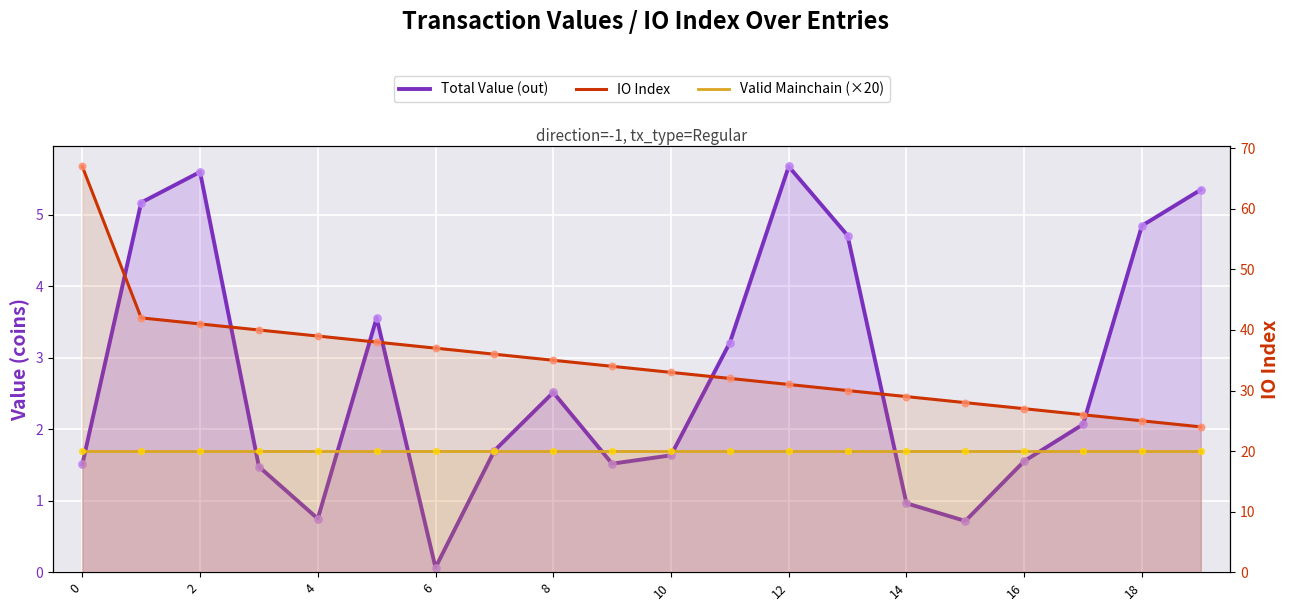

Which series has the largest total across all categories?

IO Index